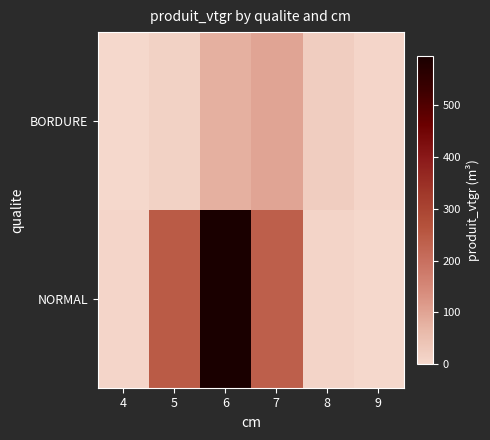

Which series has the largest range (max minus min)?

NORMAL